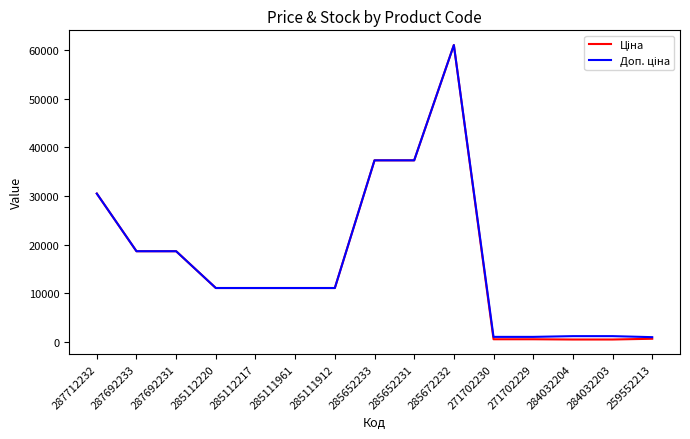

What is the total value across all series at 285112220?

22227.2